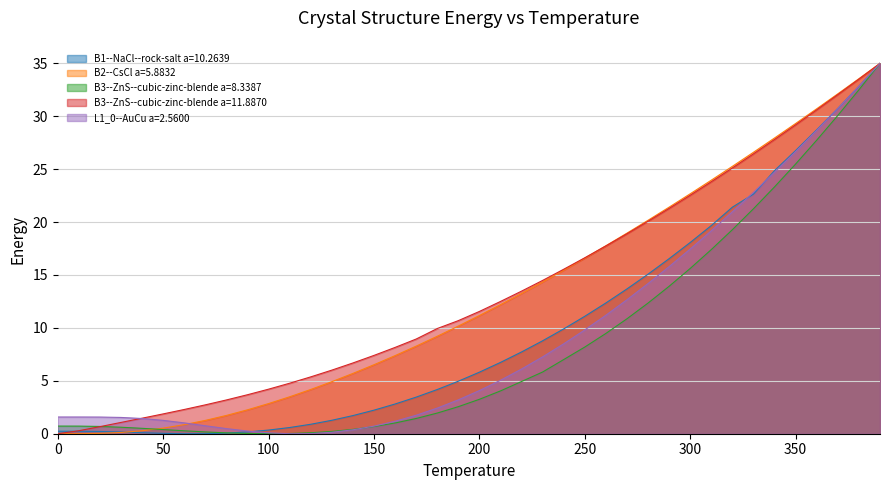

How many times do B3--ZnS--cubic-zinc-blende a=8.3387 and B2--CsCl a=5.8832 cross each other?

1